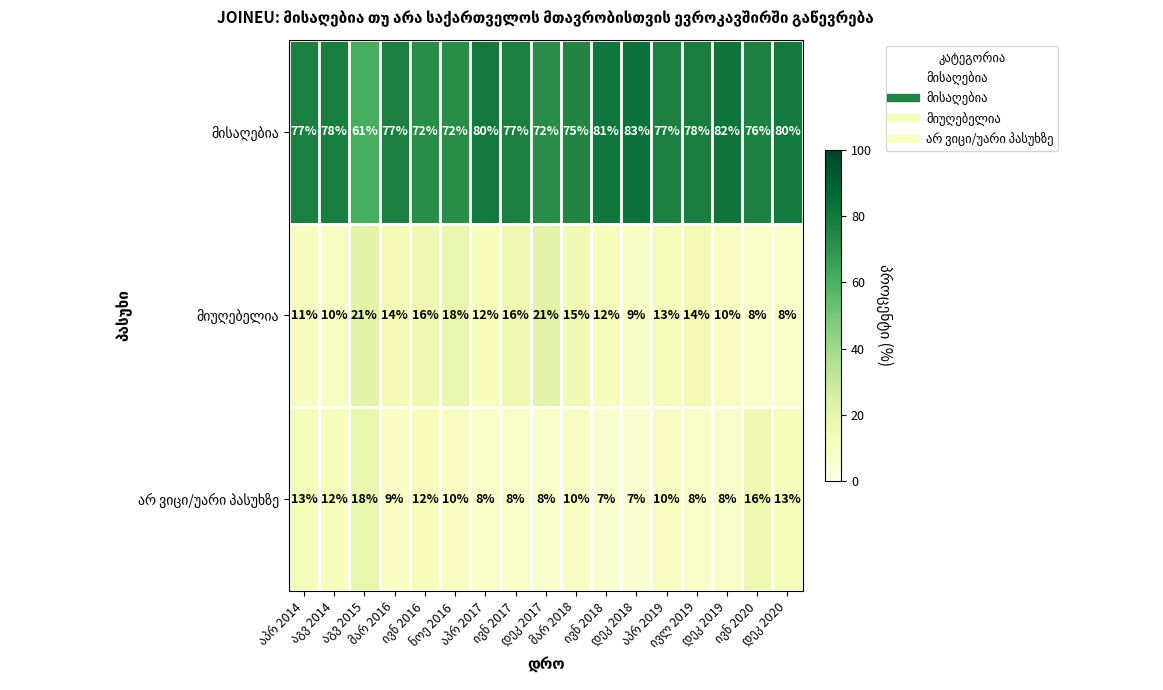

What is the smallest value displayed?

7